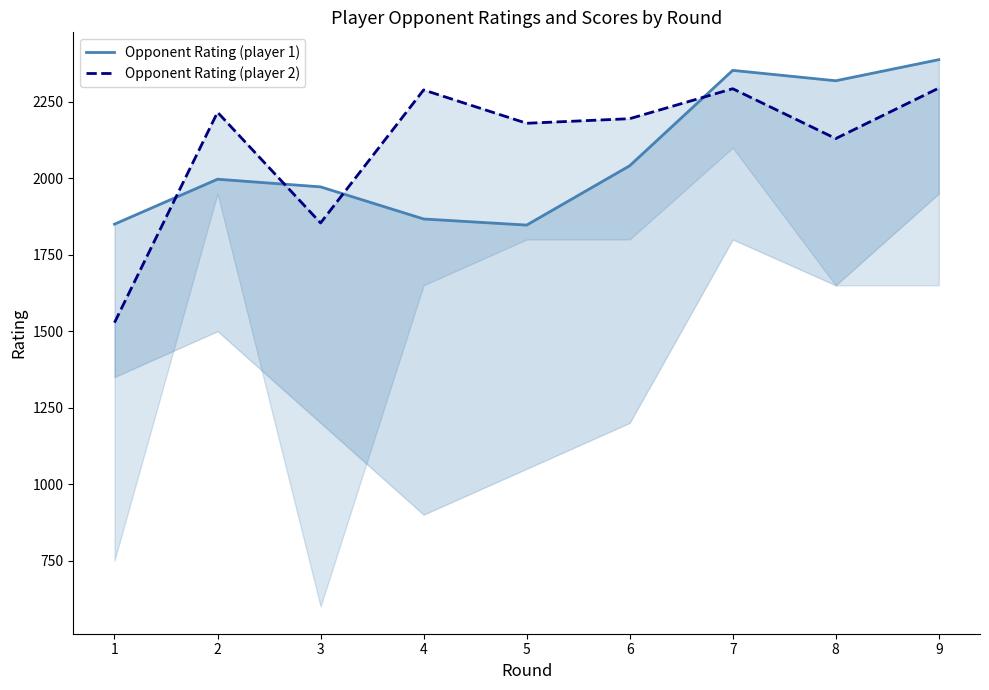

After their last crossing, which series has the higher values: Opponent Rating (player 1) or Opponent Rating (player 2)?

Opponent Rating (player 1)